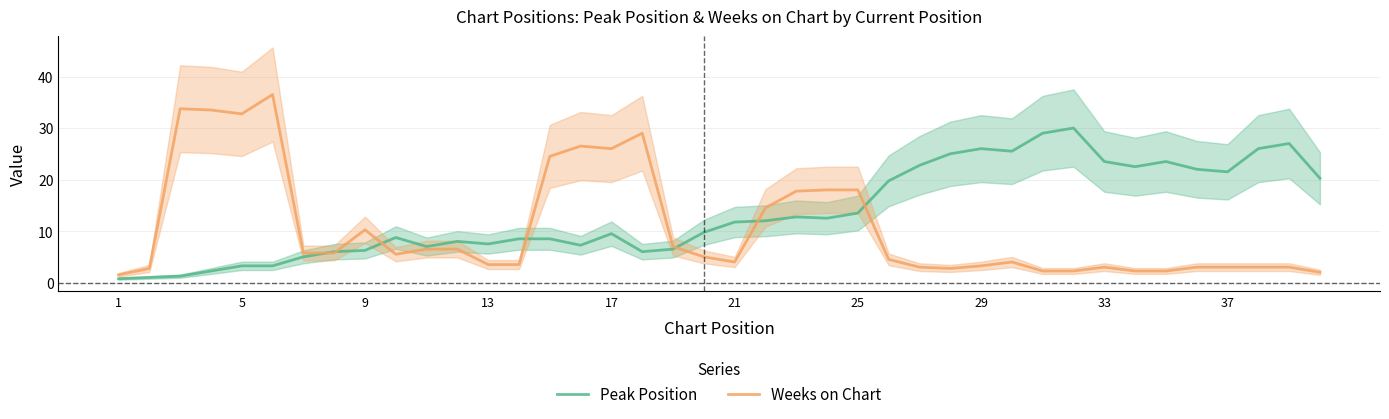

What is the sum of all Weeks on Chart values?

421.8